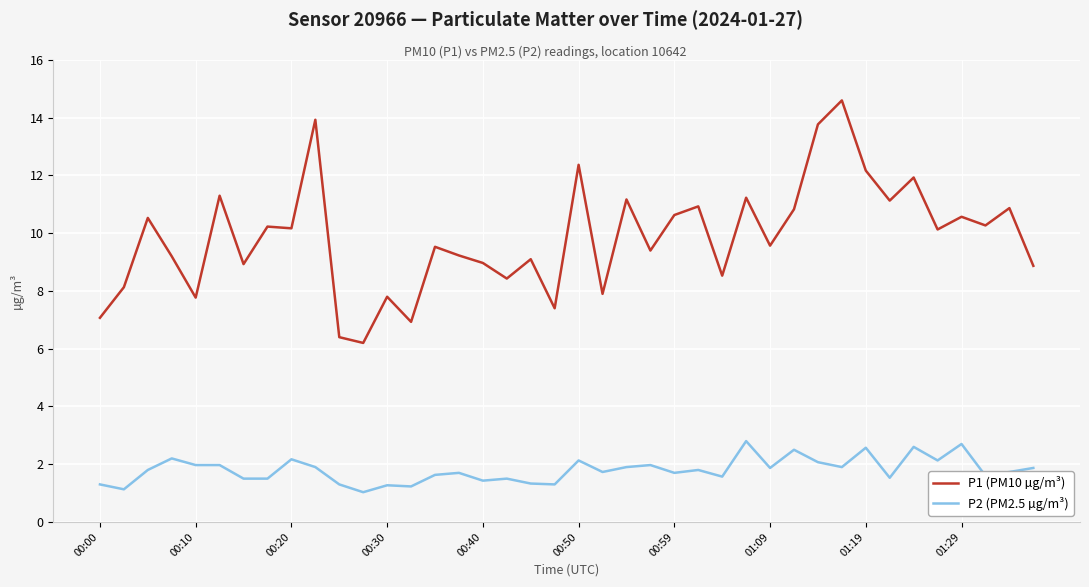

Rank the series by their maximum value, from lowest to highest.

P2 (PM2.5 µg/m³), P1 (PM10 µg/m³)